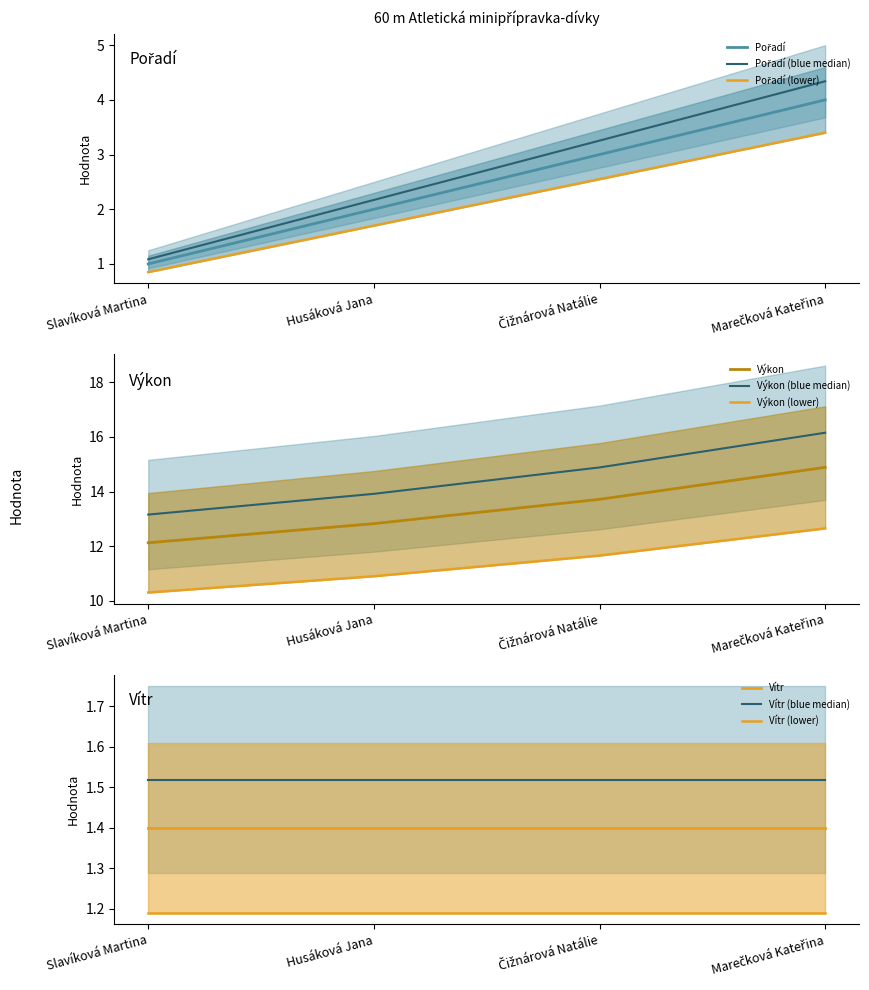

Which category has the lowest value across all series?

Slavíková Martina